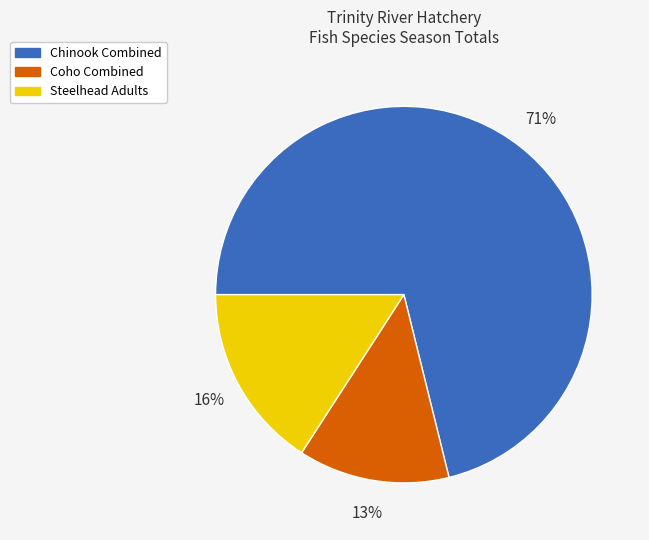

To the nearest percent, what is the average slice percentage?

33%